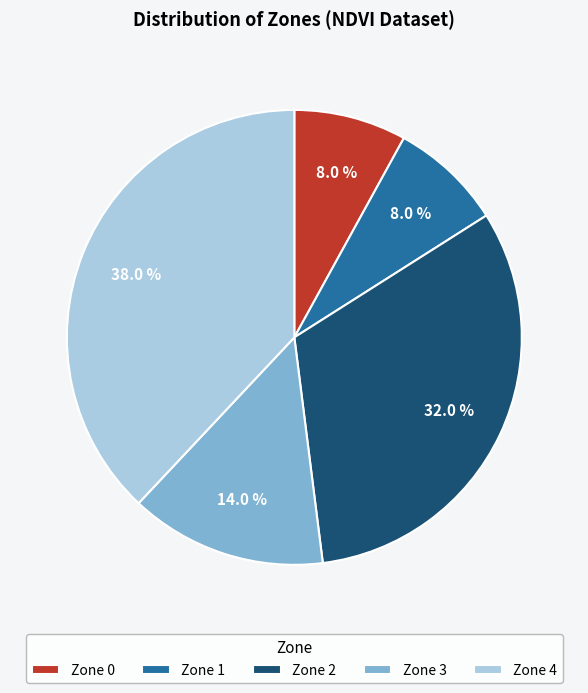

Which slice is the largest?

Zone 4